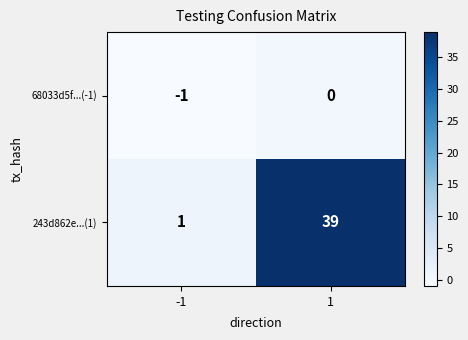

What is the sum of all 243d862e...(1) values?

40